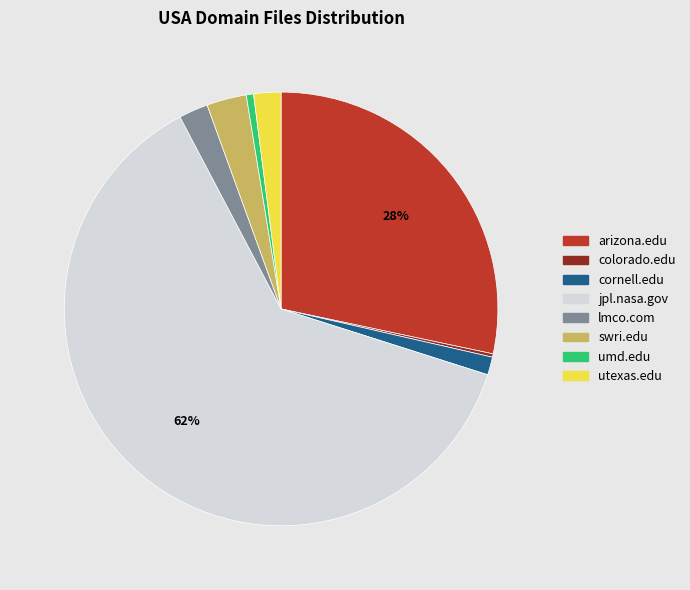

Which slice is the largest?

jpl.nasa.gov